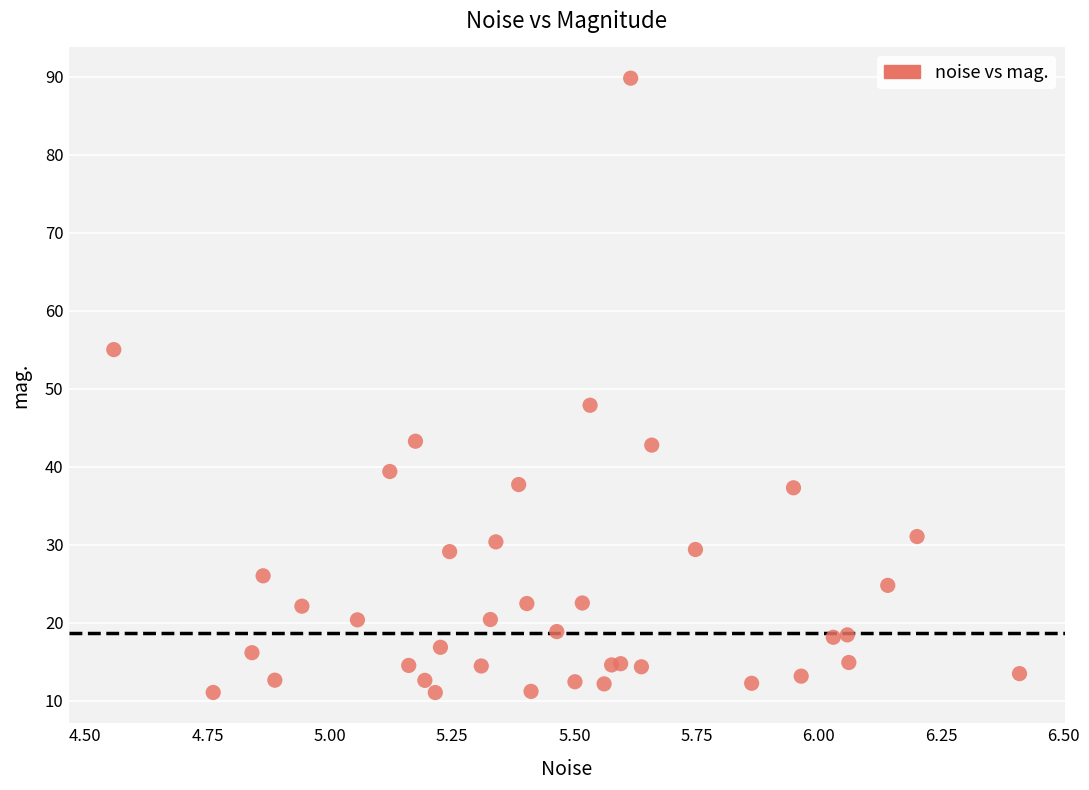

What Y value in the scatter plot is closest to 50?

47.9